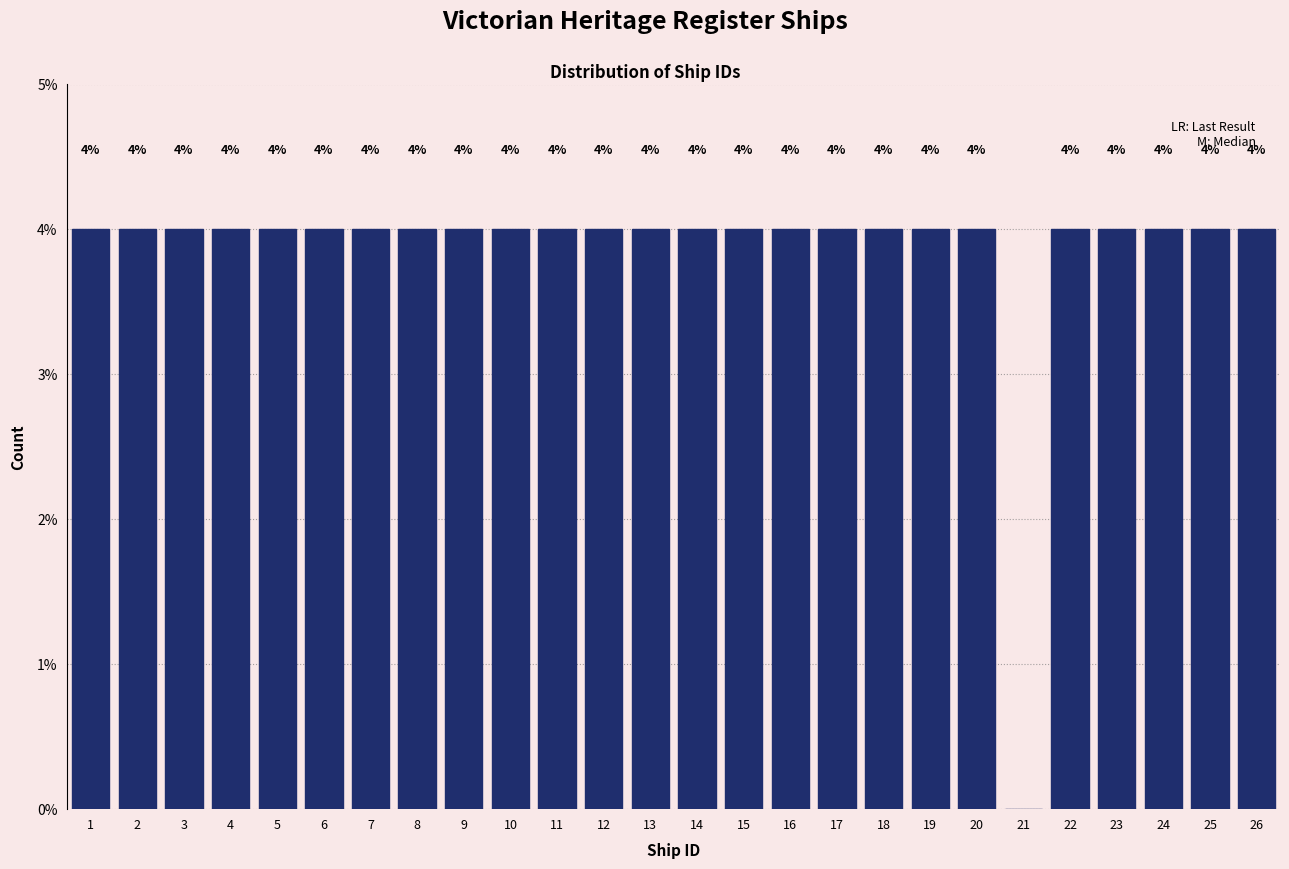

Reading left to right, extract all data points from this chart.

1=4	2=4	3=4	4=4	5=4	6=4	7=4	8=4	9=4	10=4	11=4	12=4	13=4	14=4	15=4	16=4	17=4	18=4	19=4	20=4	21=0	22=4	23=4	24=4	25=4	26=4